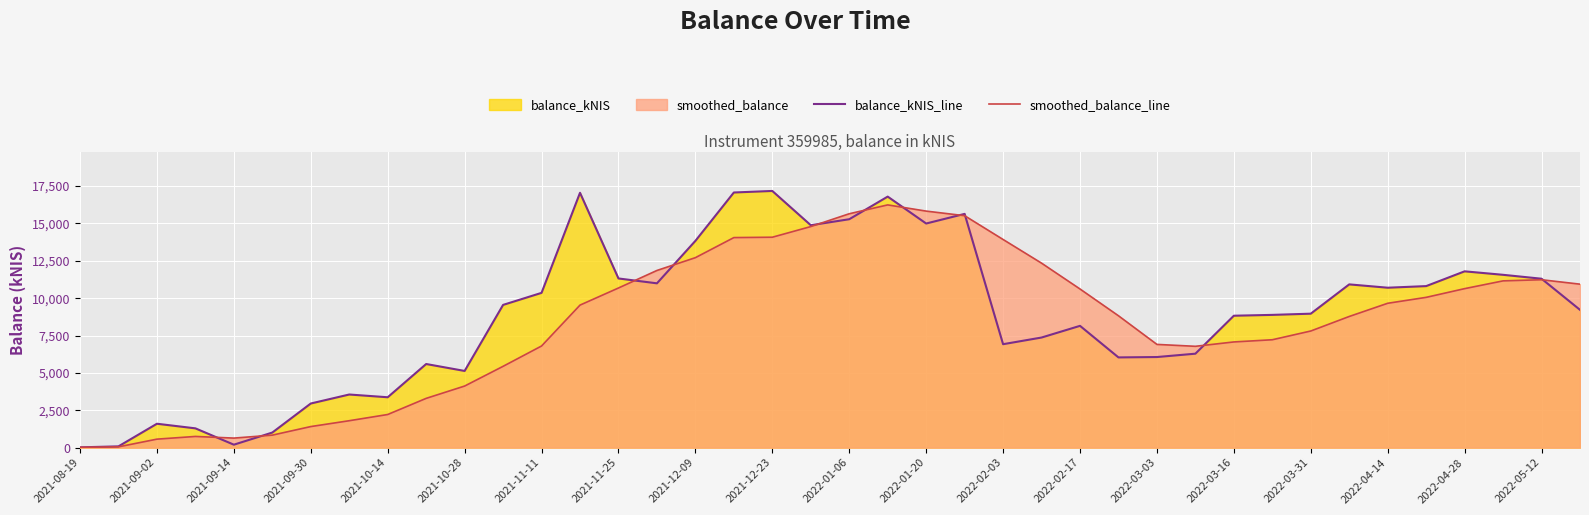

Which series has the widest spread of values?

balance_kNIS_line